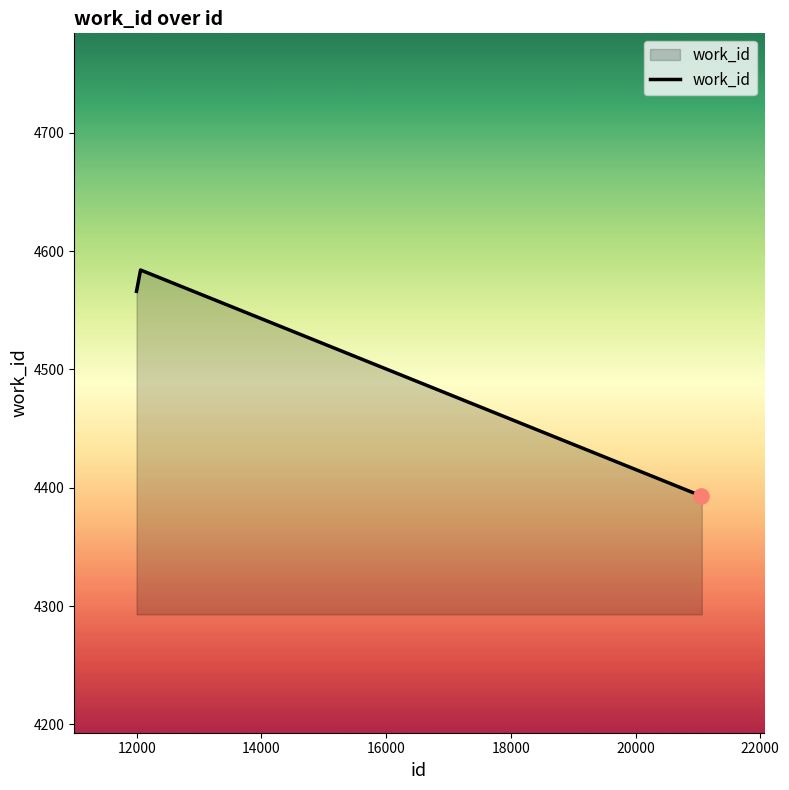

What is the difference between the maximum and minimum values?

191